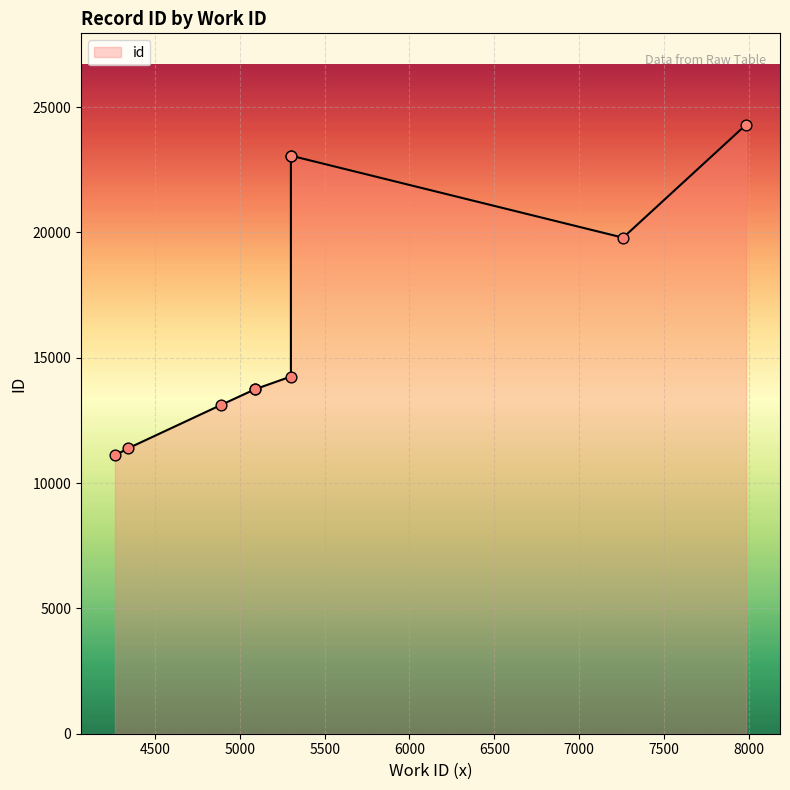

What is the change in value from 4887 to 5301?

+1140